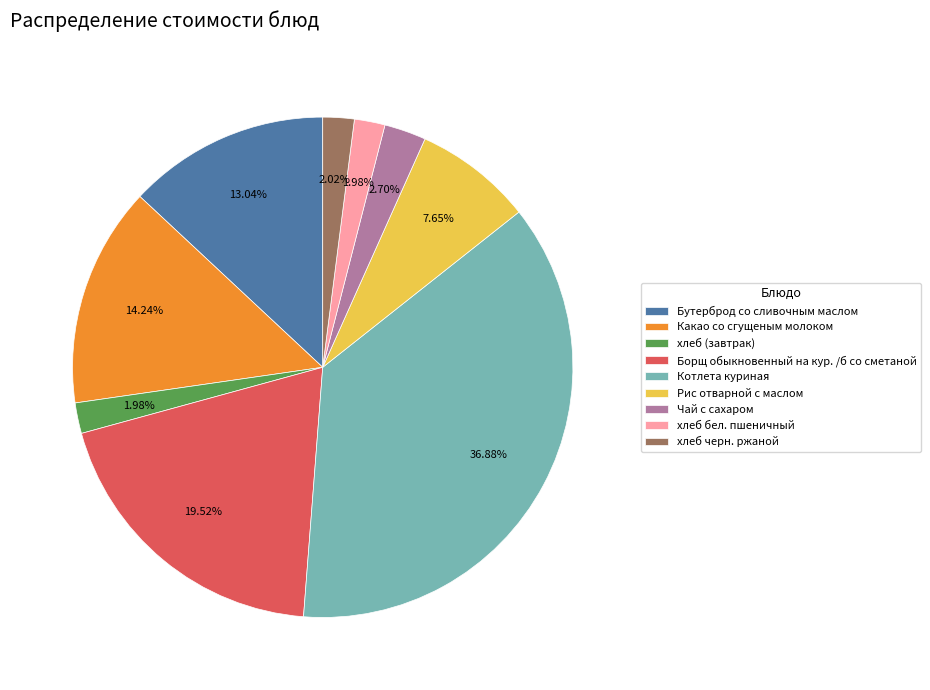

What percentage is the Рис отварной с маслом slice, to the nearest percent?

8%